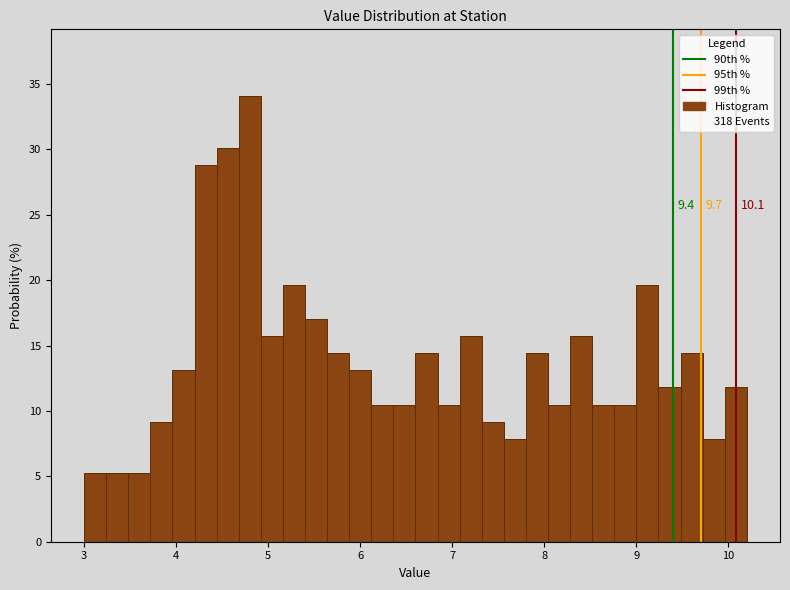

Read against the x-axis, roughly where is the centre of the tallest bar?

4.8